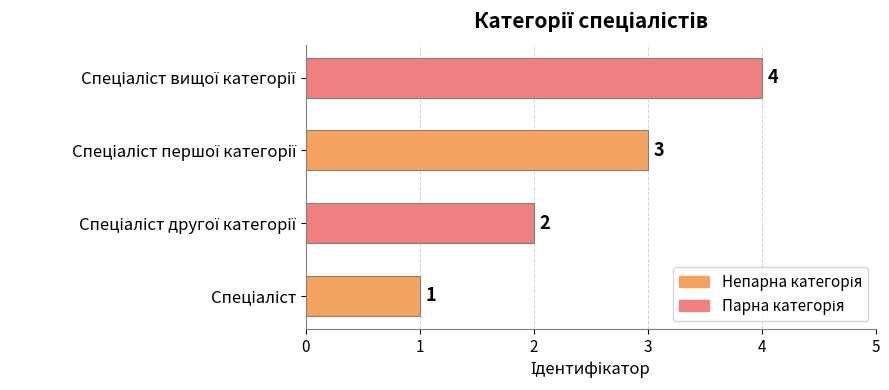

What is the difference between the maximum and minimum values?

3